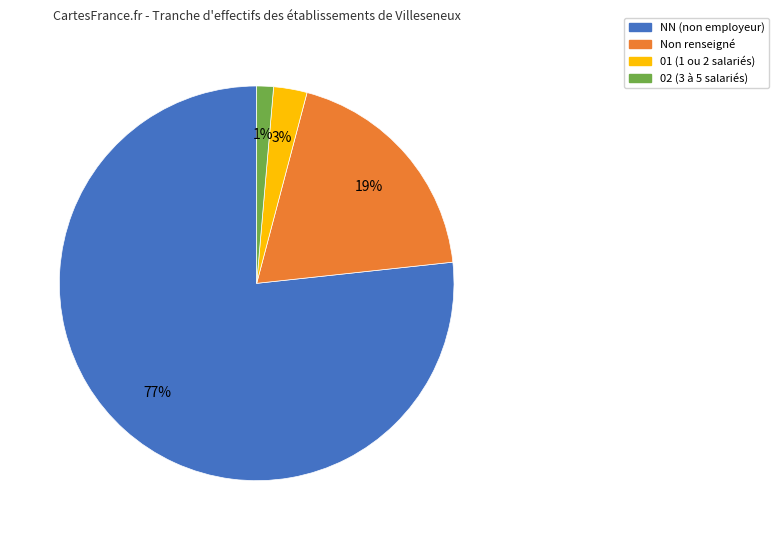

Is there any slice that represents more than half of the pie?

Yes